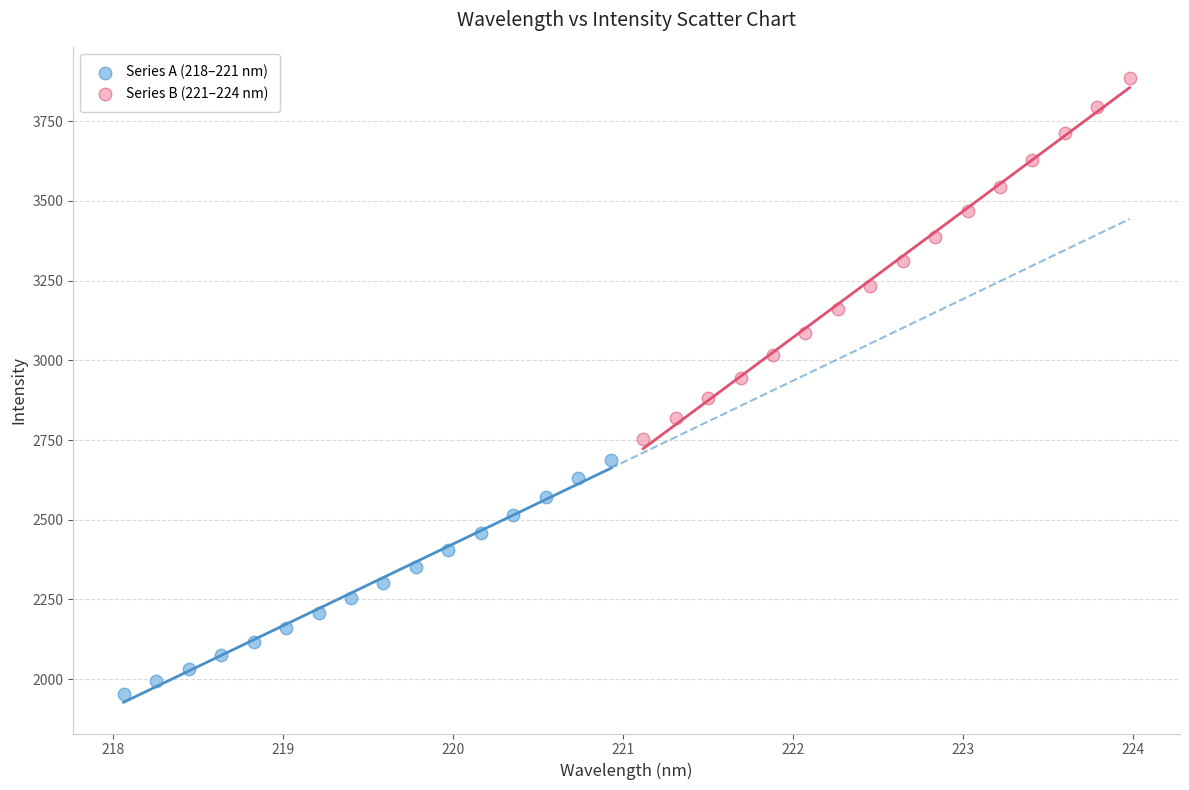

Which series has the widest spread of Y values?

Series B (221–224 nm)